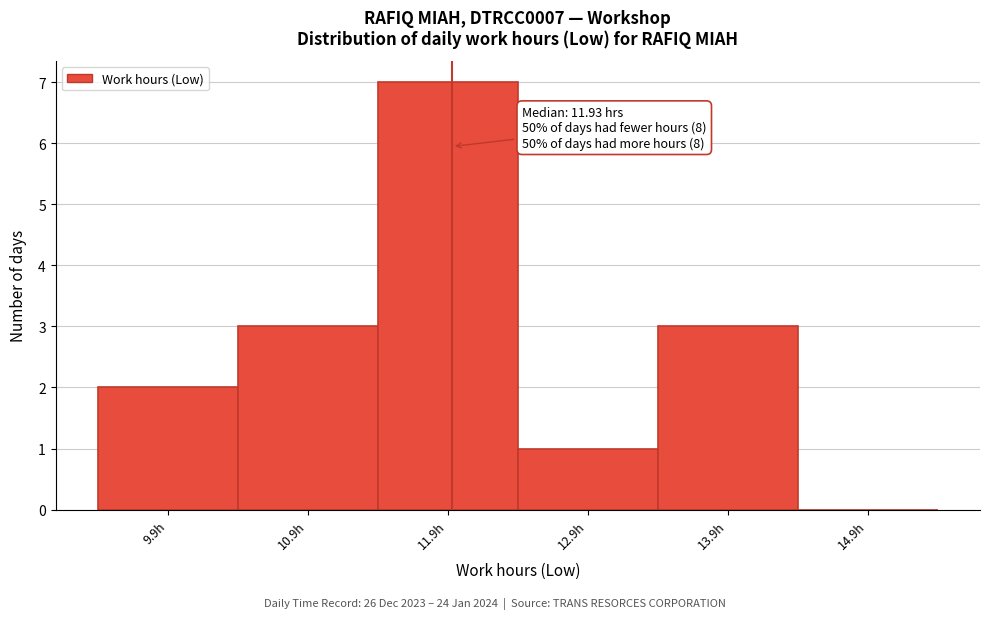

Which range on the x-axis has the tallest bar?

11.4 to 12.4